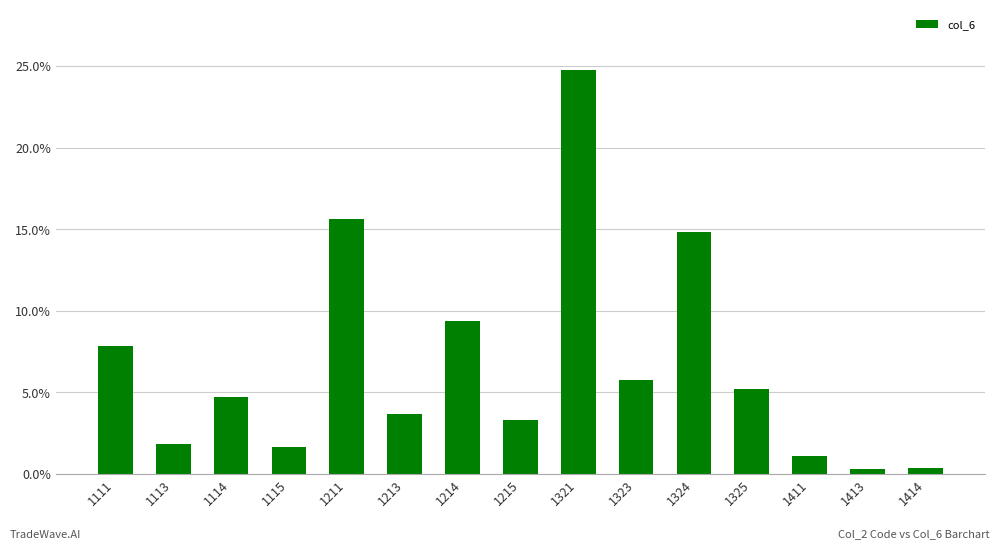

Which label corresponds to the largest value in the chart?

1321